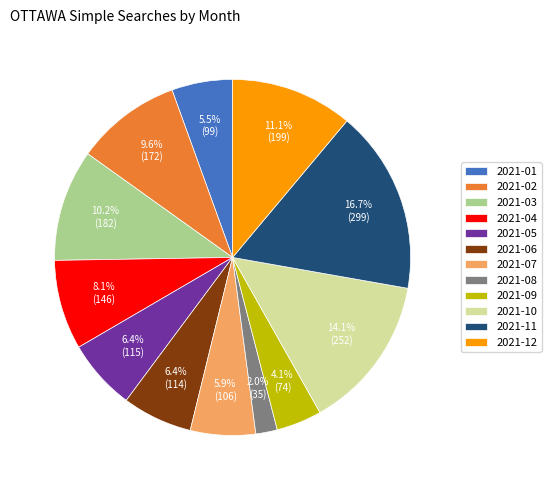

Is 2021-08 the majority of the pie?

No